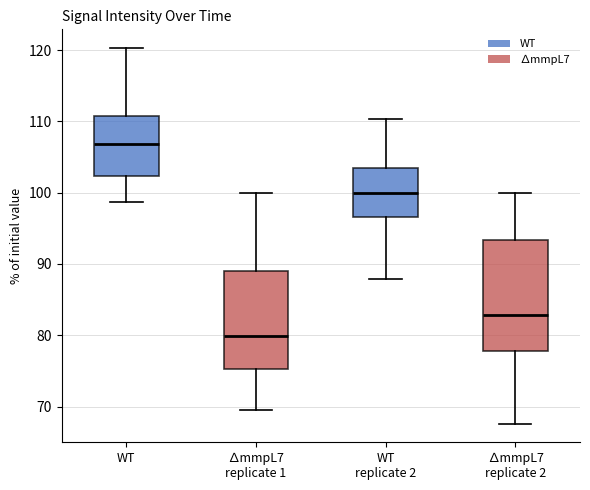

Comparing the boxes themselves (not the whiskers), which one is the tallest?

∆mmpL7 replicate 2